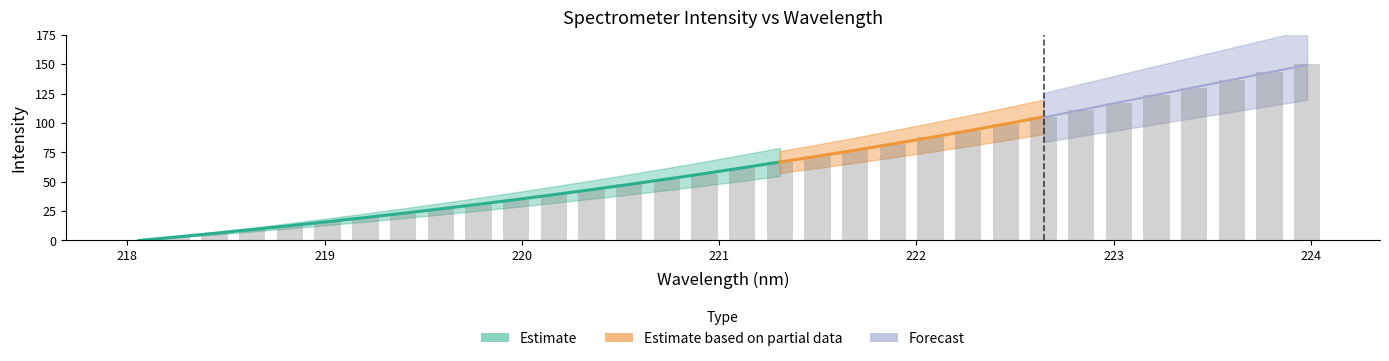

Reading left to right, transcribe all the data shown in this chart.

0.0	3.0	6.1	9.2	12.5	15.9	19.5	23.1	26.9	30.8	34.7	38.9	43.3	47.7	52.2	56.7	61.8	66.8	71.6	76.6	82.1	87.7	93.3	99.2	105.1	111.2	117.4	123.5	129.8	136.4	143.2	150.0